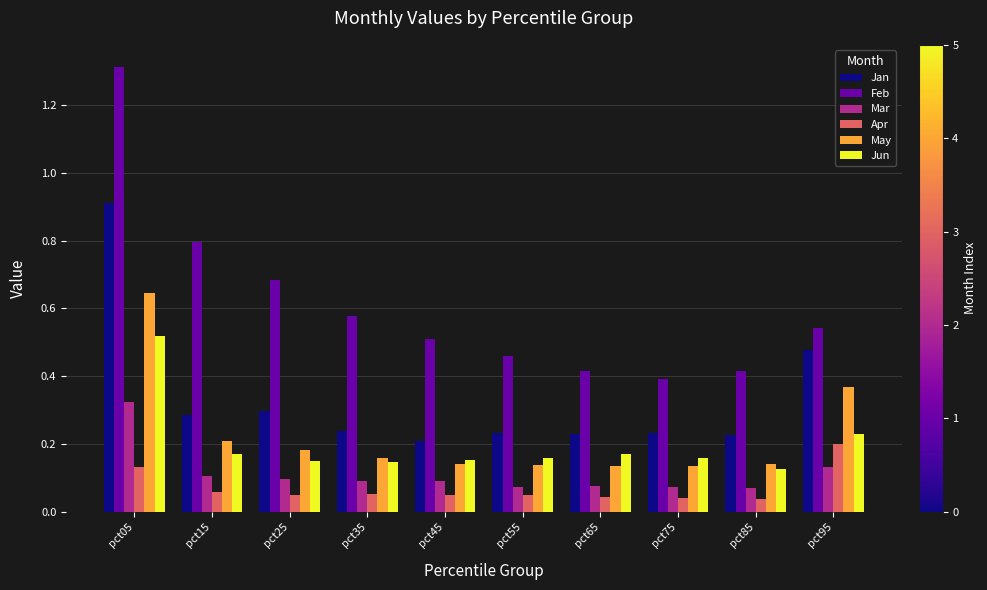

The May series shows 0.2 at pct05. True or false?

False